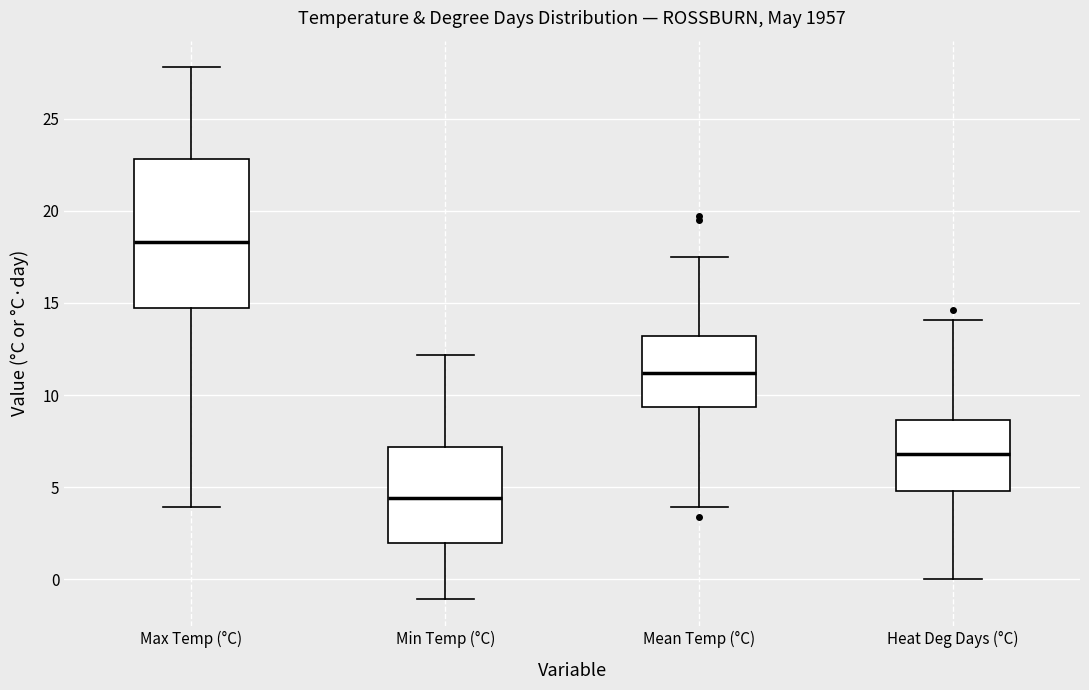

Which box has the lowest median line?

Min Temp (°C)